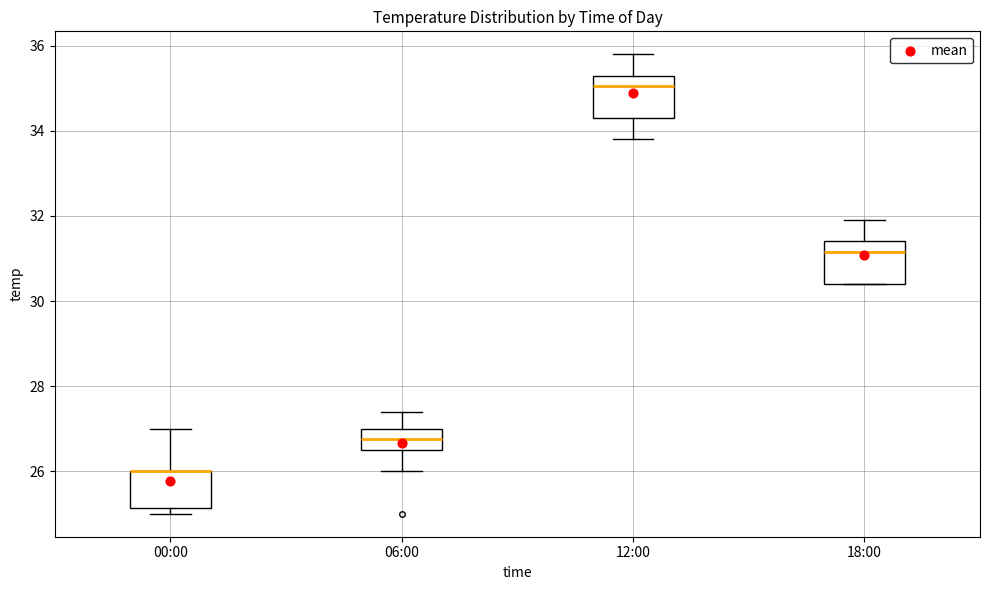

Where is the upper edge of the box for 12:00 on the y-axis? The values are not printed on the chart, so give them approximately, as read against the axis.

35.4